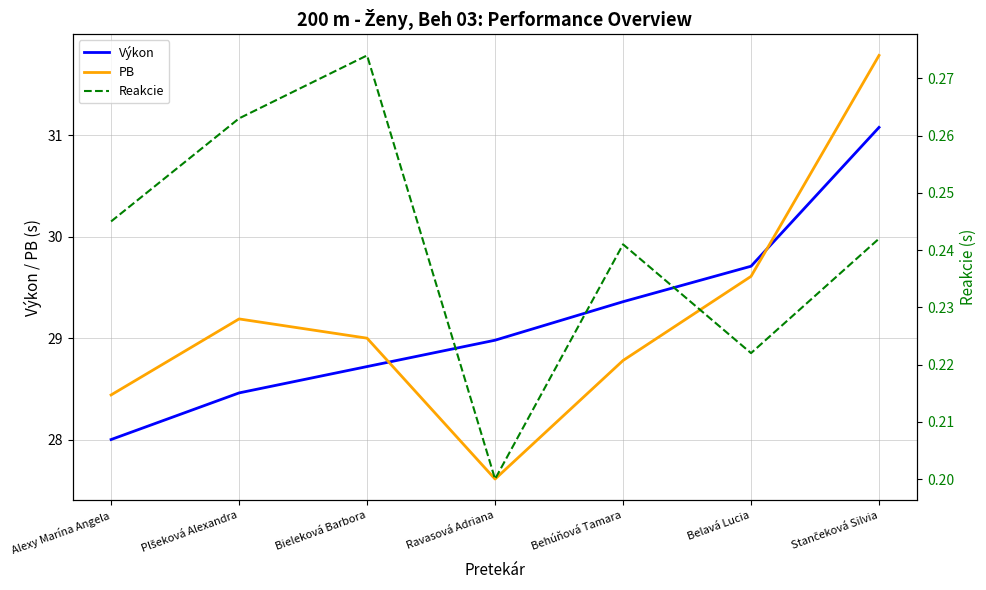

True or false: PB and Reakcie intersect in this chart.

False